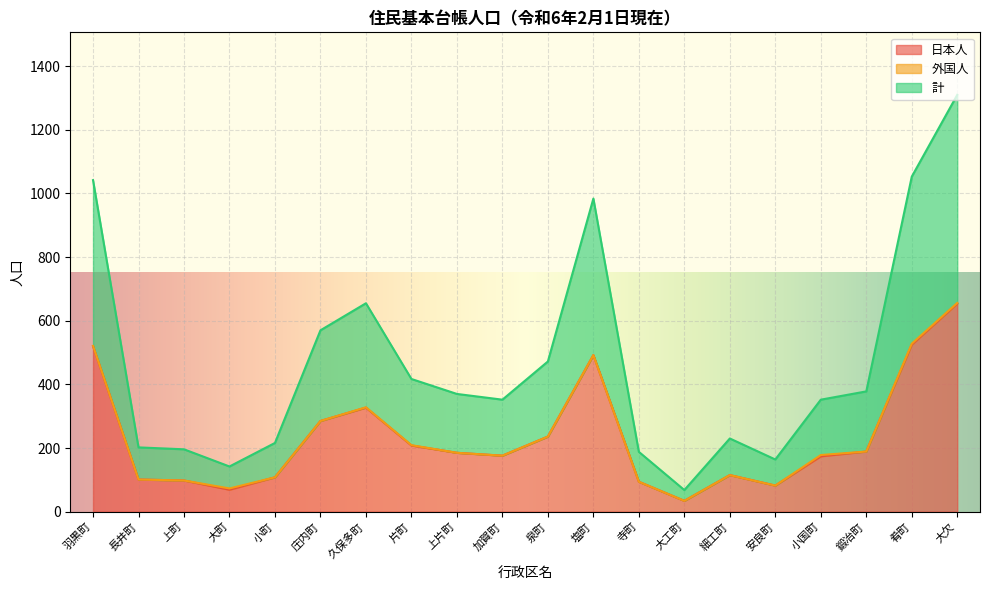

At which category is the sum across all series the highest?

大欠